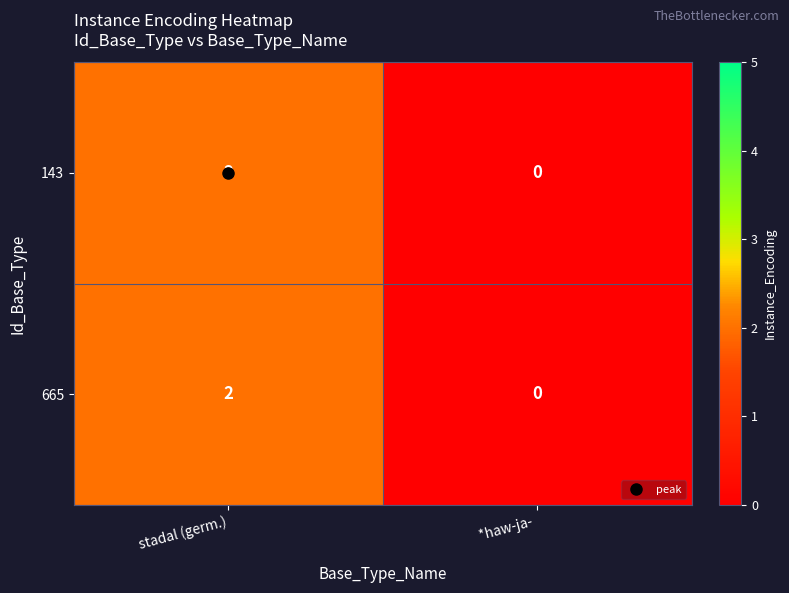

Rank the categories by 665 value from highest to lowest.

stadal (germ.), *haw-ja- 